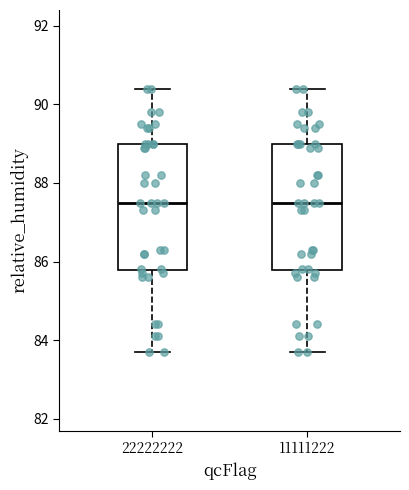

Reading left to right, transcribe this box plot: for each box, give where its median line is, the range the box spans, and where its two whiskers end, as read against the y-axis. The values are not printed on the chart, so give them approximately, as read against the axis.

22222222: median 87.6, box 85.8 to 89.0, whiskers 83.8 to 90.4
11111222: median 87.6, box 85.8 to 89.0, whiskers 83.8 to 90.4